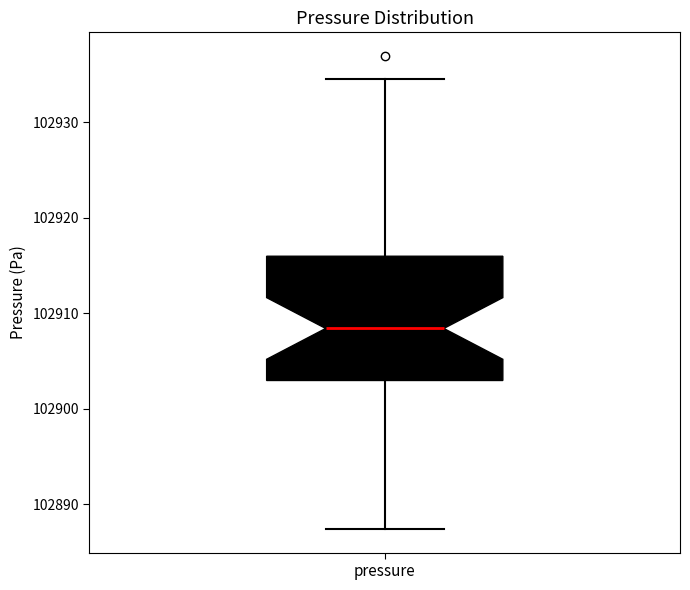

Read this box plot against the y-axis: the position of the median line, the range covered by the box, and the ends of both whiskers. The values are not printed on the chart, so give them approximately, as read against the axis.

median 102908, box 102903 to 102916, whiskers 102887 to 102935